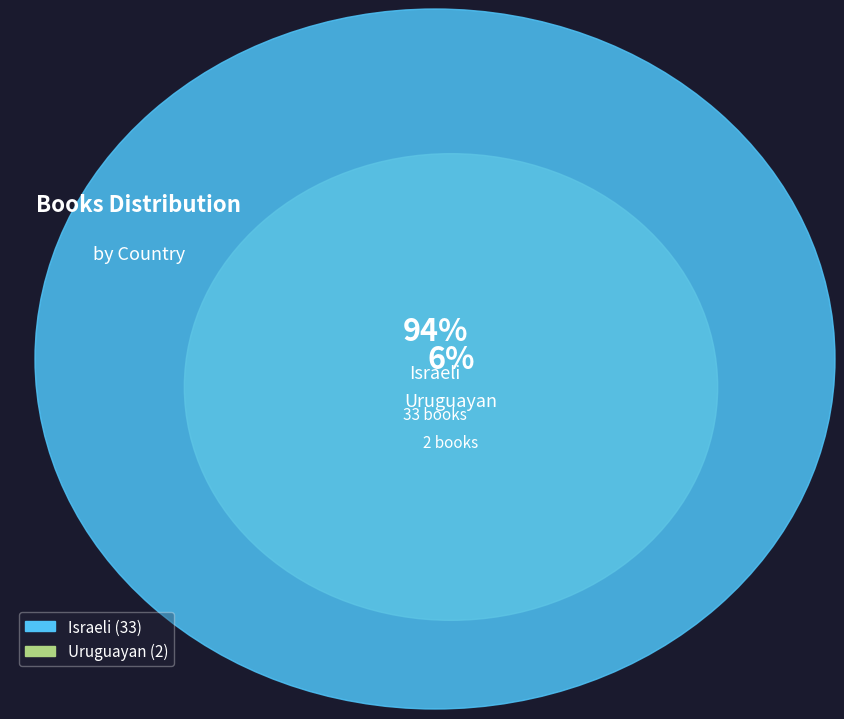

Is there a majority slice in this chart?

Yes